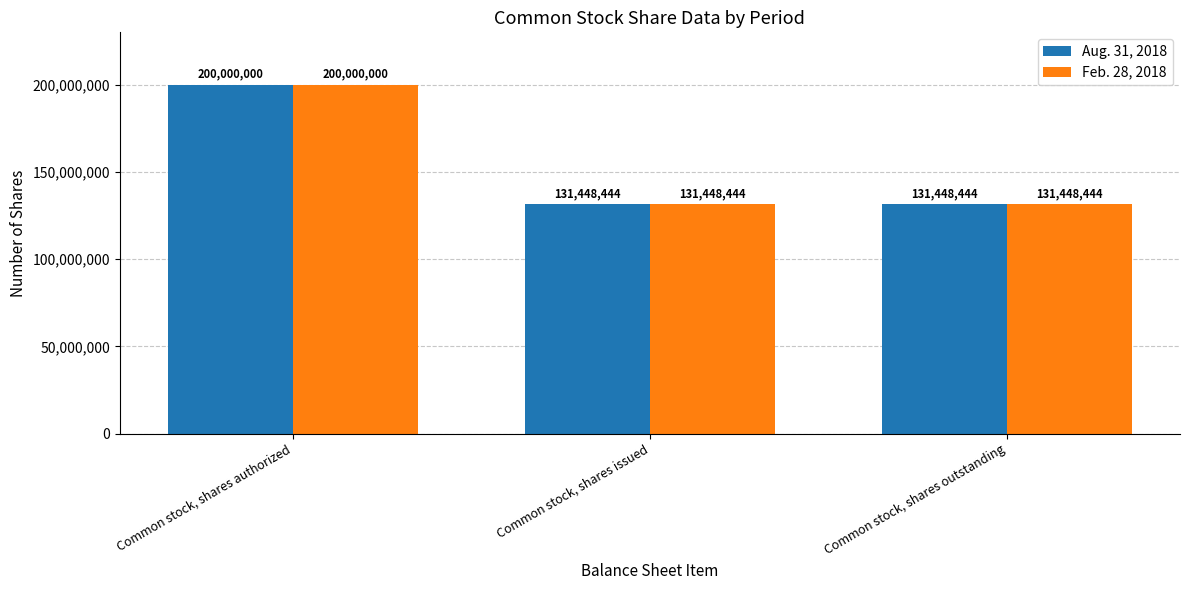

True or false: Feb. 28, 2018 has a value of 134804359 at Common stock, shares authorized.

False